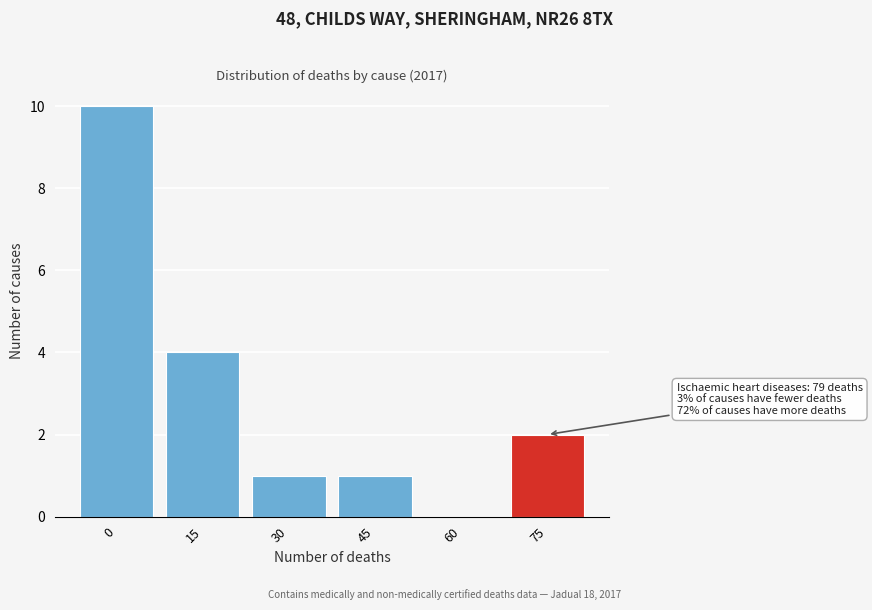

Reading left to right, extract all data points from this chart.

0=10	15=4	30=1	45=1	60=0	75=2